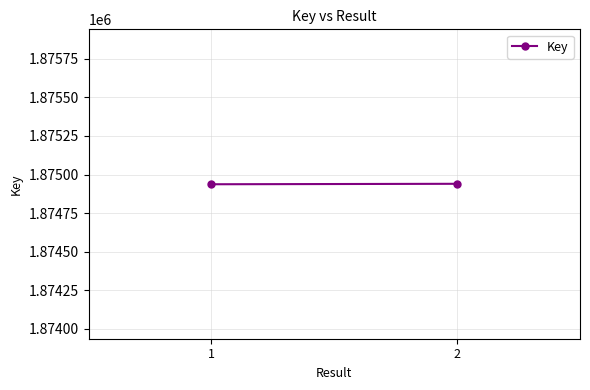

How many data points are less than 1874940?

1